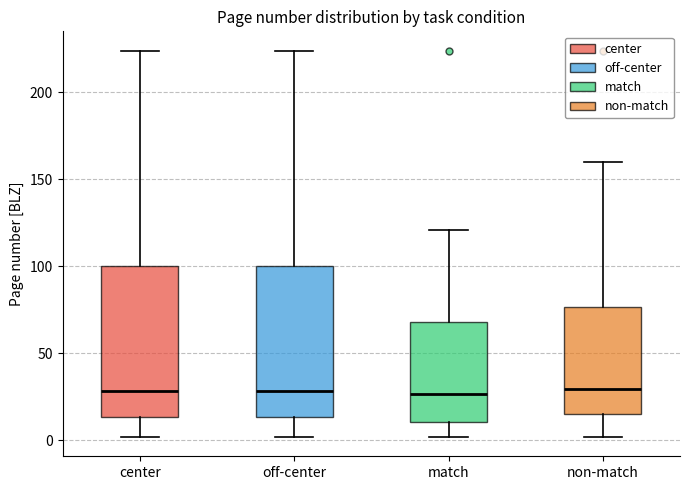

Reading left to right, transcribe this box plot: for each box, give where its median line is, the range the box spans, and where its two whiskers end, as read against the y-axis. The values are not printed on the chart, so give them approximately, as read against the axis.

center: median 30, box 15 to 100, whiskers 0 to 225
off-center: median 30, box 15 to 100, whiskers 0 to 225
match: median 25, box 10 to 70, whiskers 0 to 120
non-match: median 30, box 15 to 75, whiskers 0 to 160